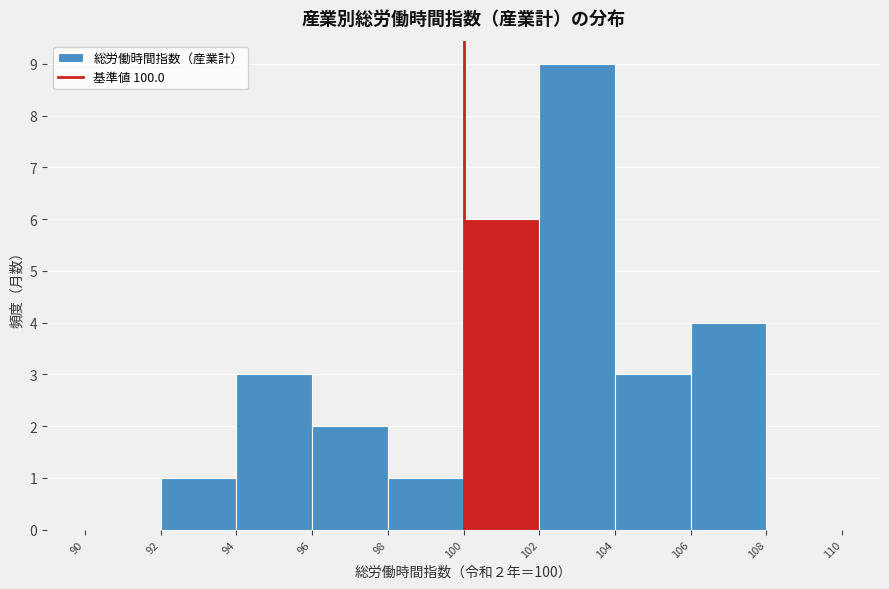

Which range on the x-axis has the tallest bar?

102 to 104